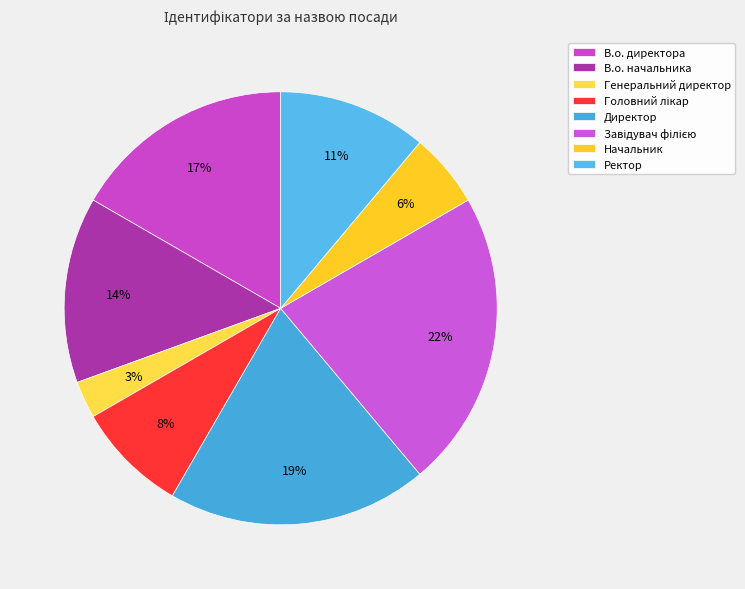

What is the smallest slice in the pie chart?

Генеральний директор